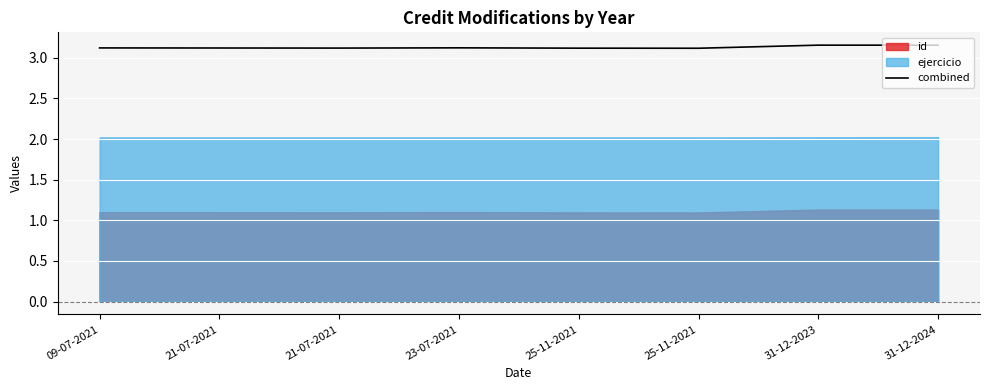

Reading left to right, what are all the values shown in this chart?

3.1	3.1	3.1	3.1	3.1	3.1	3.2	3.2